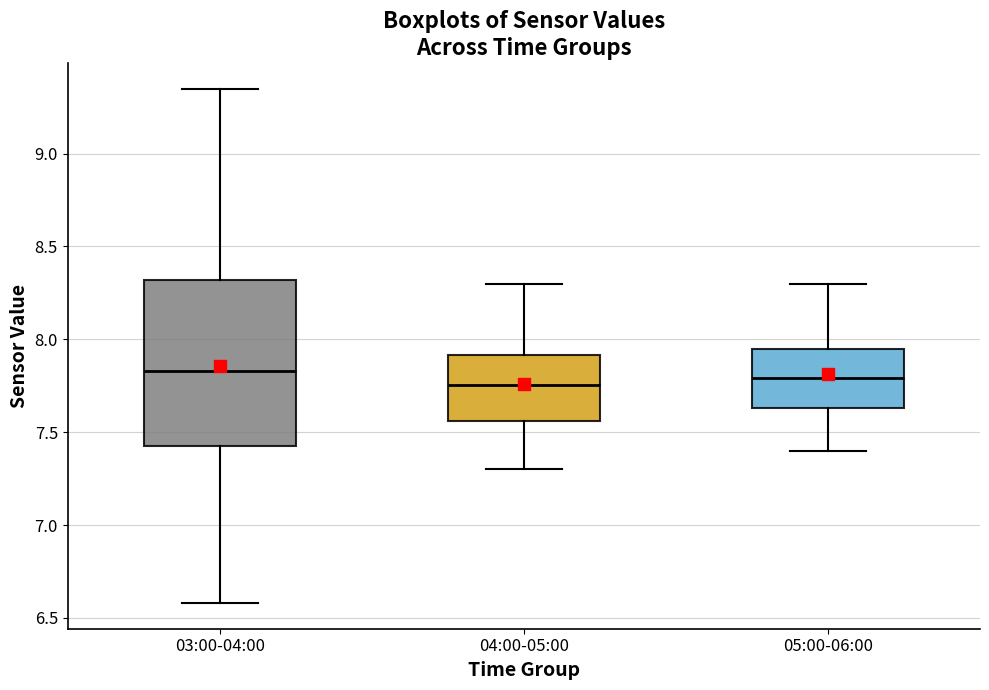

Which box is the tallest, from its lower edge to its upper edge?

03:00-04:00